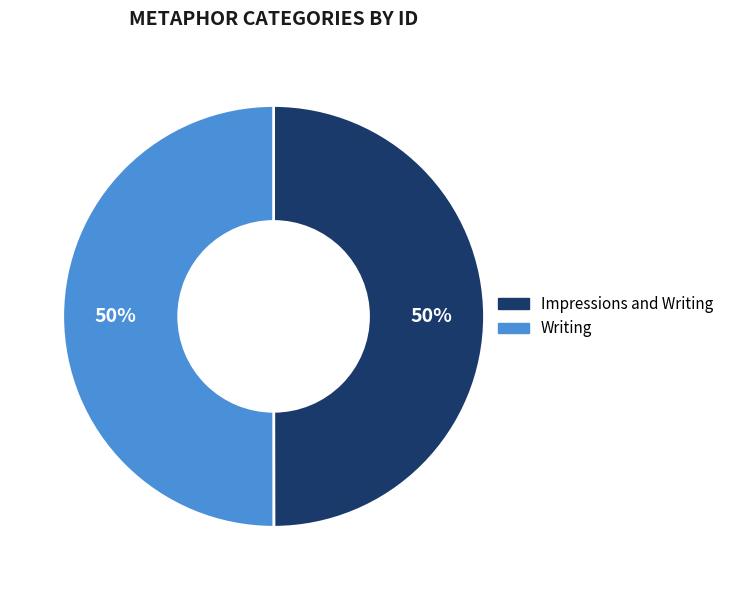

Approximately how many times larger is the value at Impressions and Writing compared to Writing?

1.0